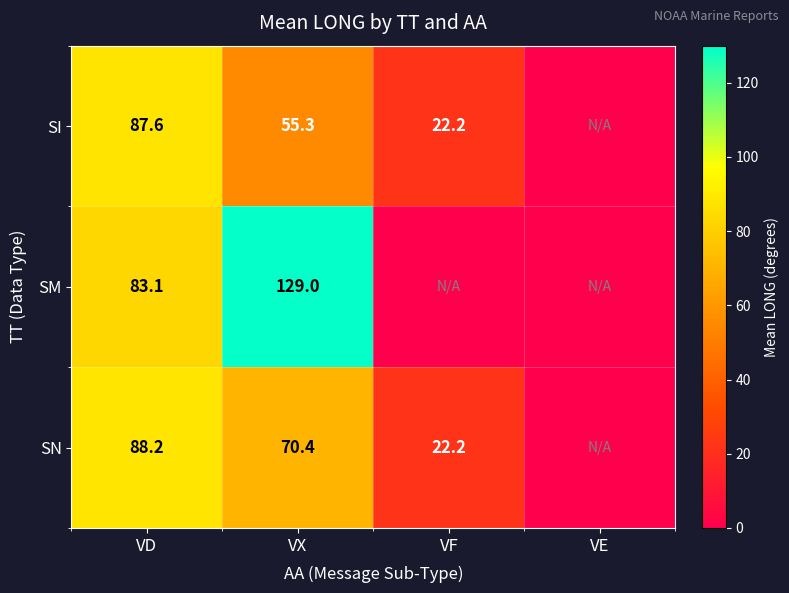

What is the difference between the highest and lowest values at VD?

5.1